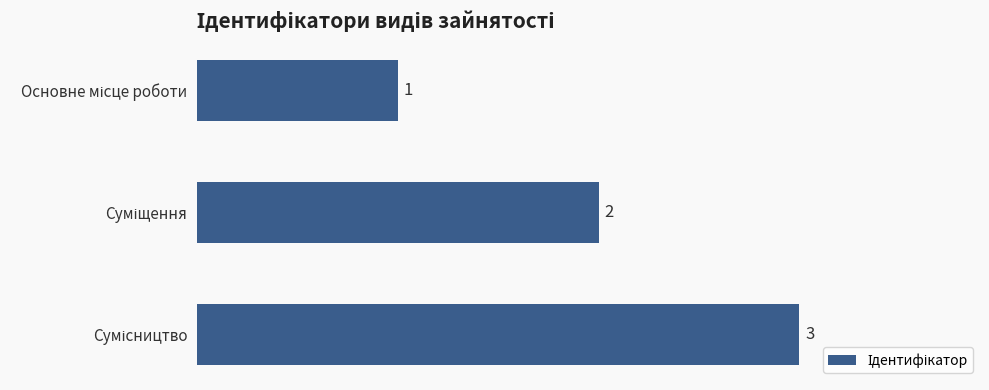

What is the value of the 1st bar from the top?

1